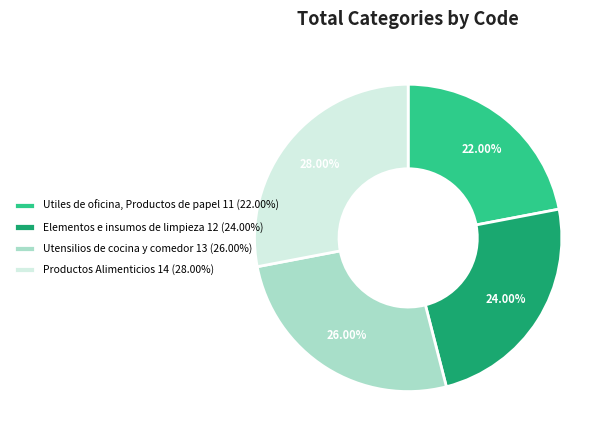

Which has a higher value, Productos Alimenticios or Utensilios de cocina y comedor?

Productos Alimenticios